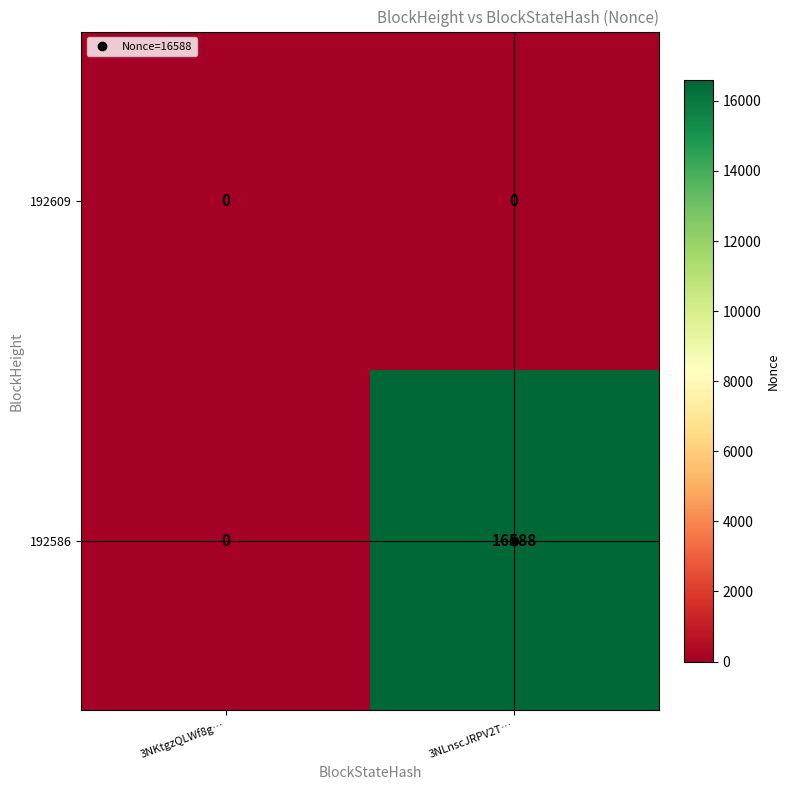

At which category is the sum across all series the highest?

3NLnscJRPV2T…